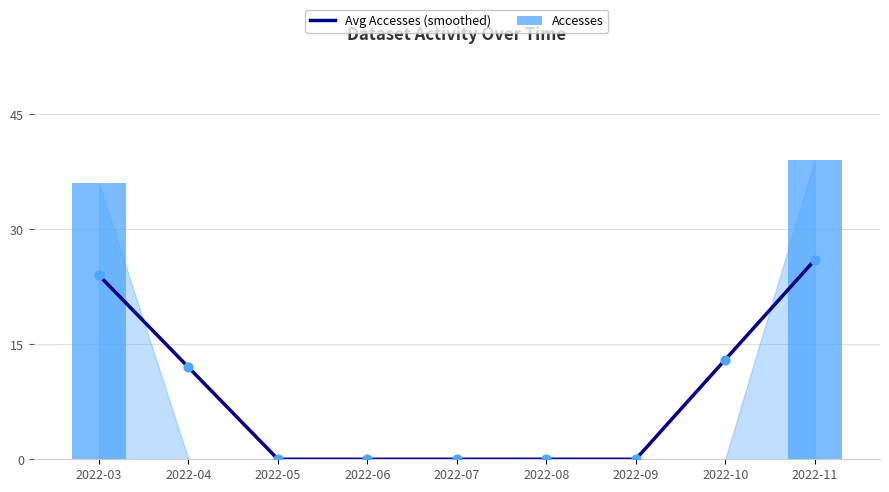

Which series has the widest spread of Y values?

Accesses